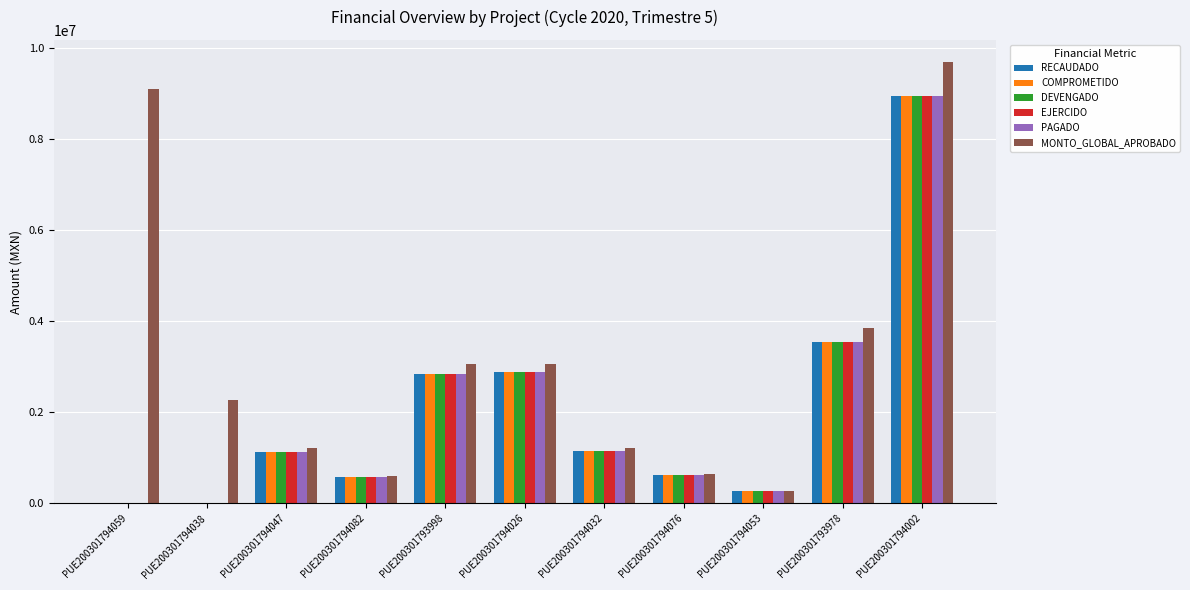

The value of PAGADO at PUE200301793998 is 4501268.0. True or false?

False